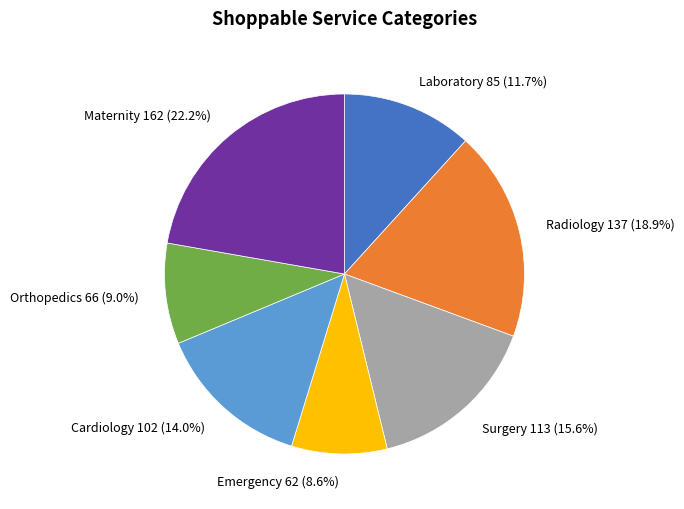

Count the number of slices in the pie.

7